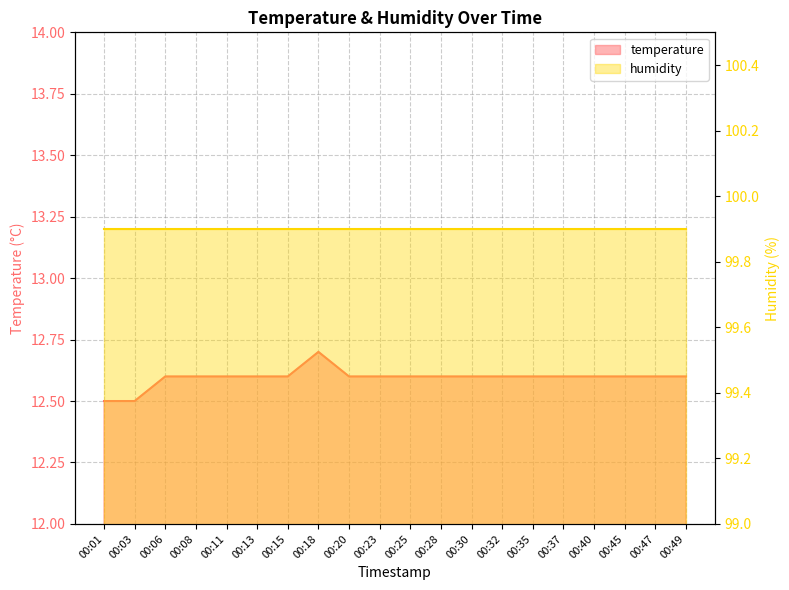

Which has a higher value, 00:37 or 00:35?

00:37